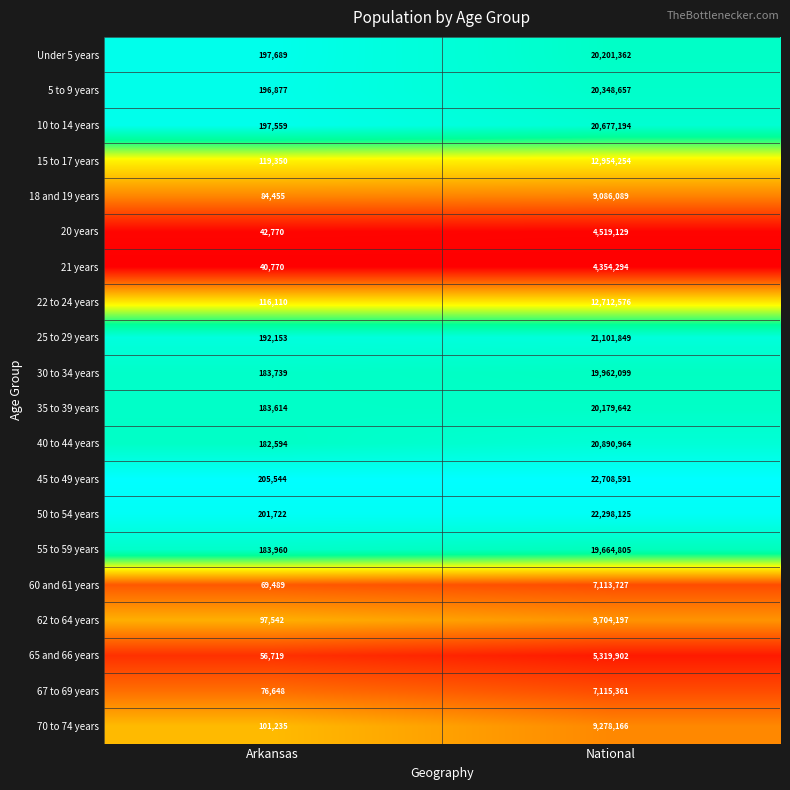

At which category does the chart reach its peak across all series?

National